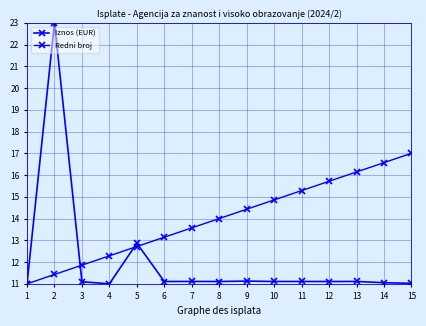

How many lines are shown in the chart?

2